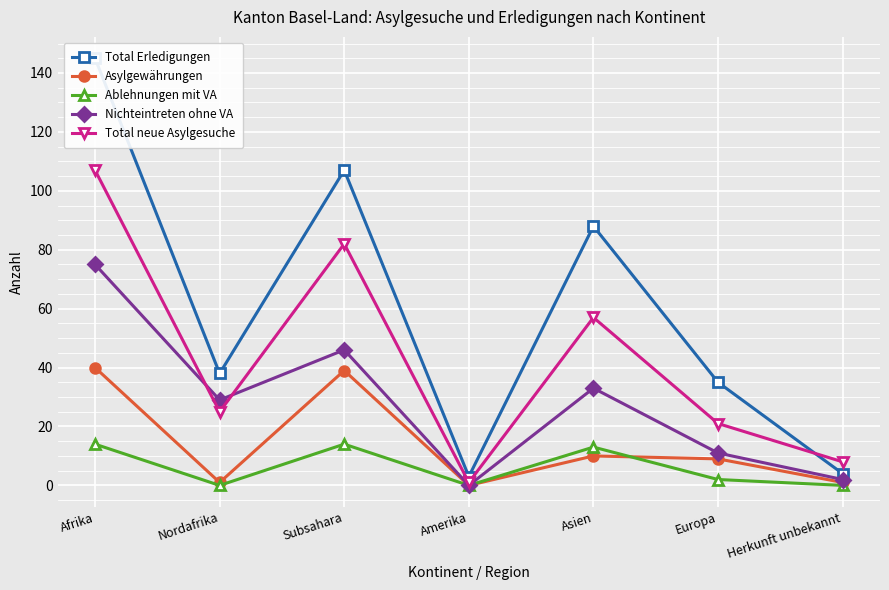

Where does the Ablehnungen mit VA series first go above 2?

Afrika